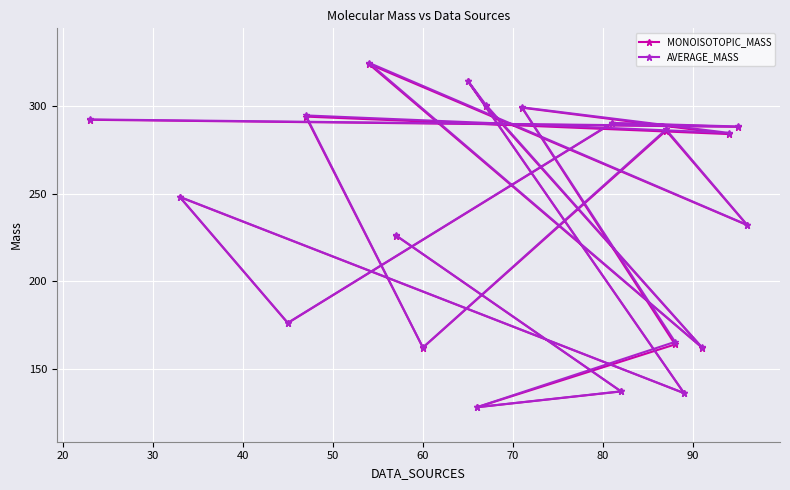

At how many categories does at least one series exceed 155?

17